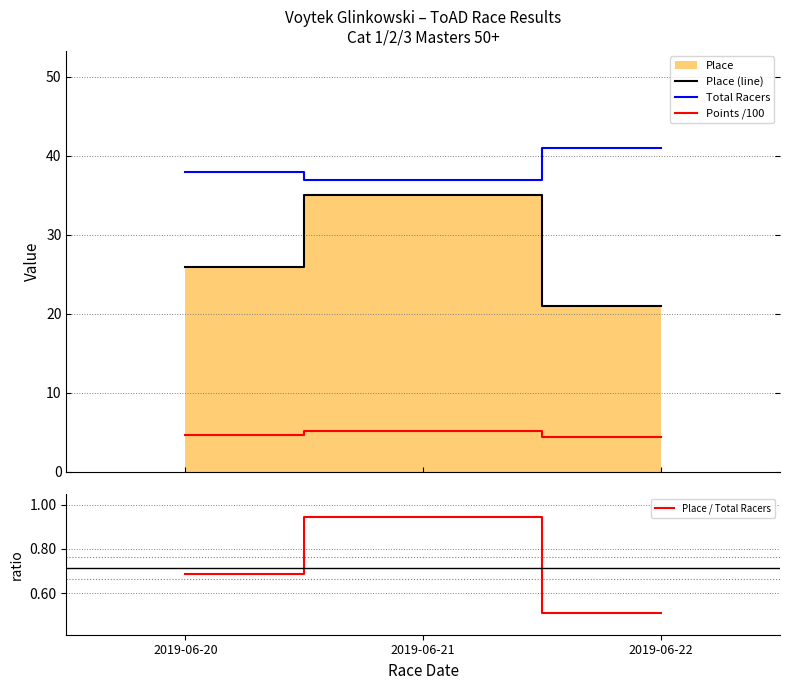

What is the difference between the maximum and minimum values in the Total Racers series?

4.0